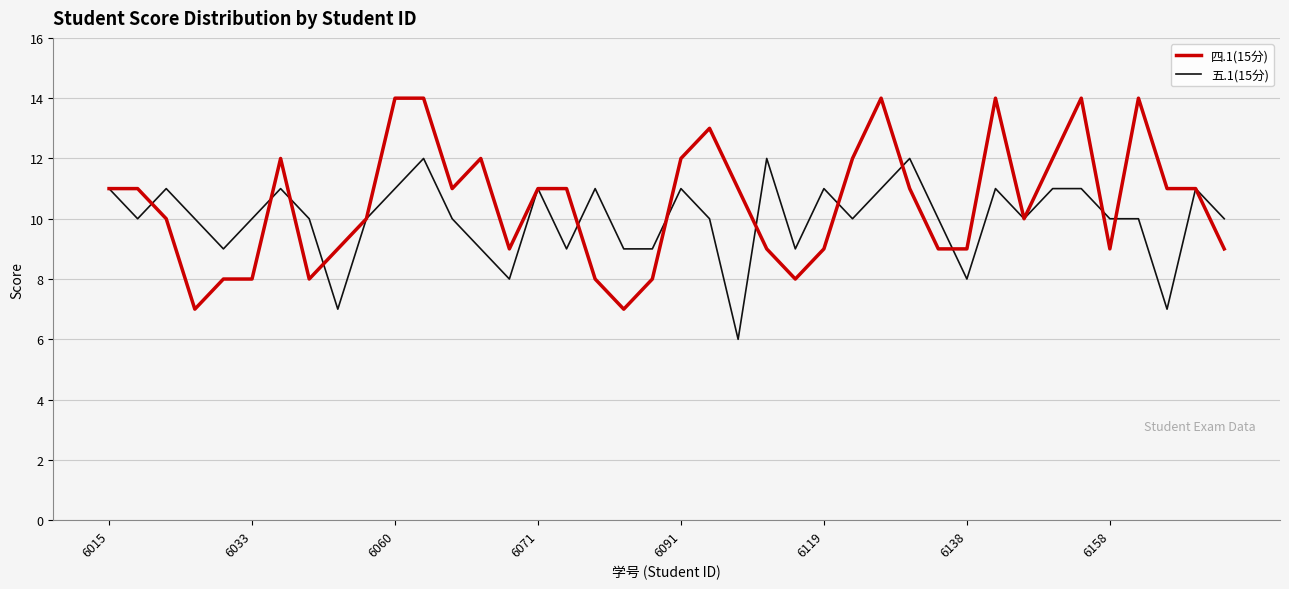

List the series in order of their peak value, lowest first.

五.1(15分), 四.1(15分)